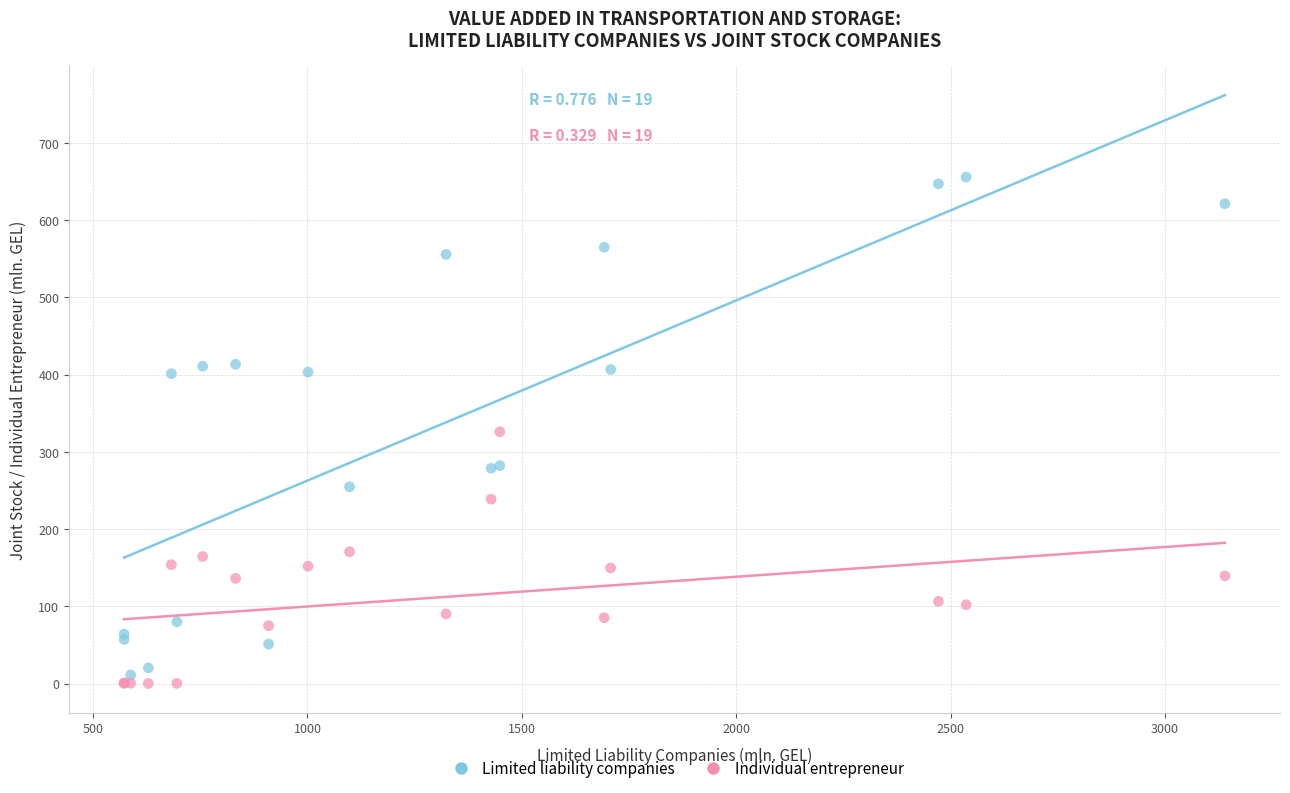

What is the X range (max minus min) for the scatter plot?

2567.1